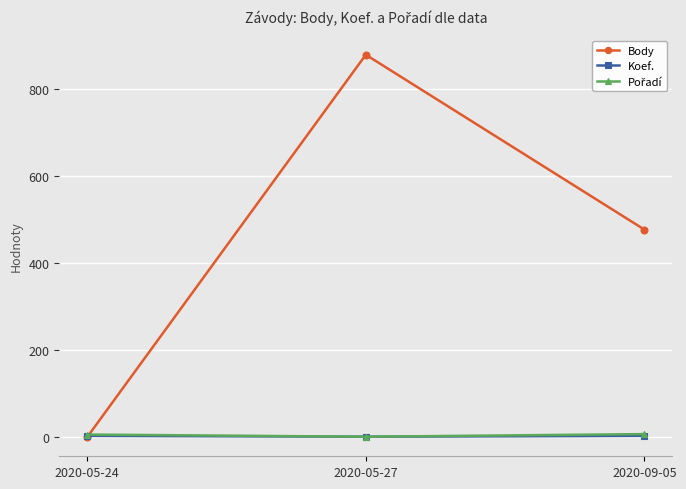

Rank the categories by Body value from lowest to highest.

2020-05-24, 2020-09-05, 2020-05-27